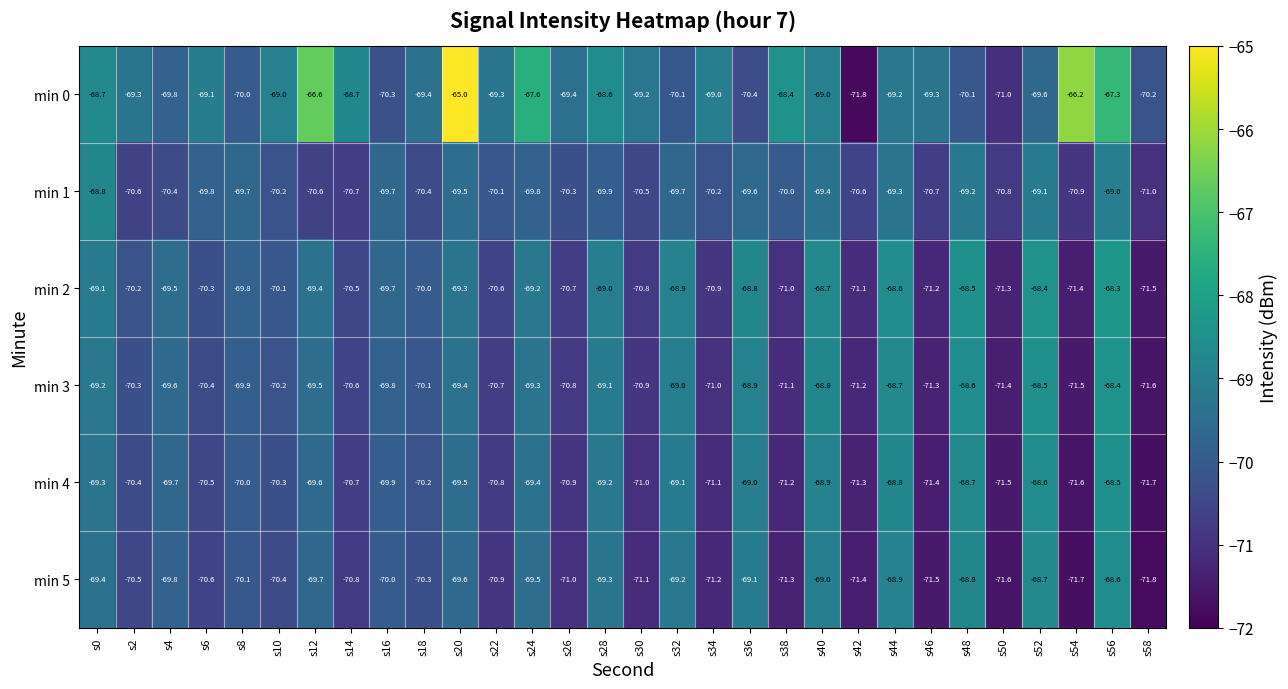

How many series are shown in this chart?

6